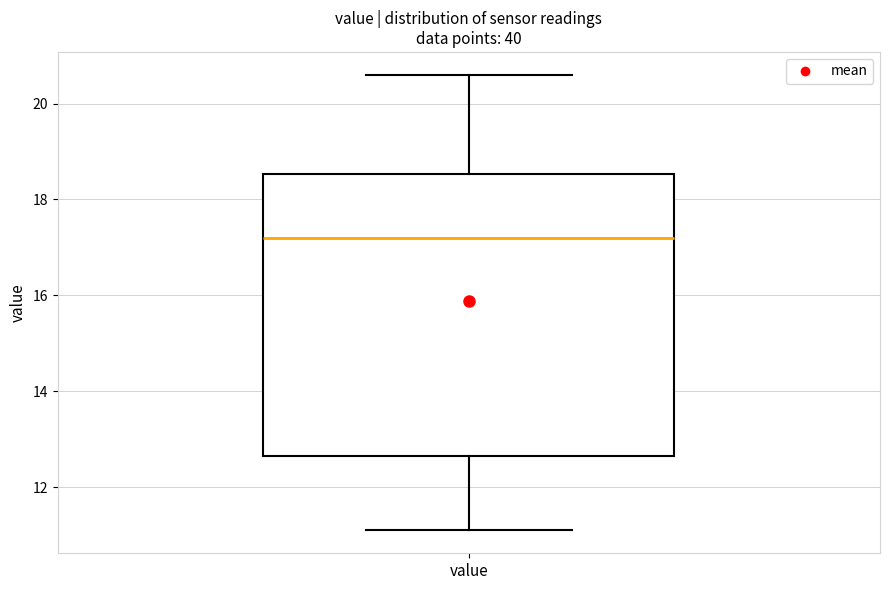

Read this box plot against the y-axis: the position of the median line, the range covered by the box, and the ends of both whiskers. The values are not printed on the chart, so give them approximately, as read against the axis.

median 17.2, box 12.6 to 18.6, whiskers 11.2 to 20.6